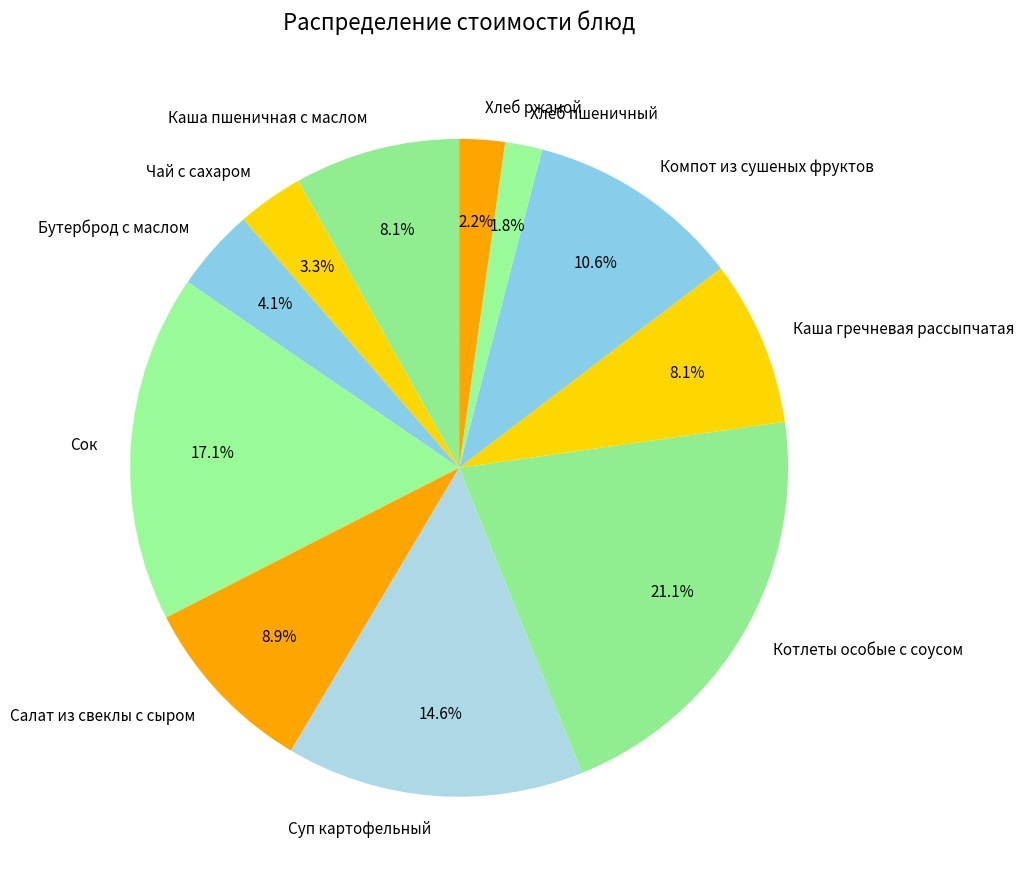

What percentage is the Бутерброд с маслом slice, to the nearest percent?

4%